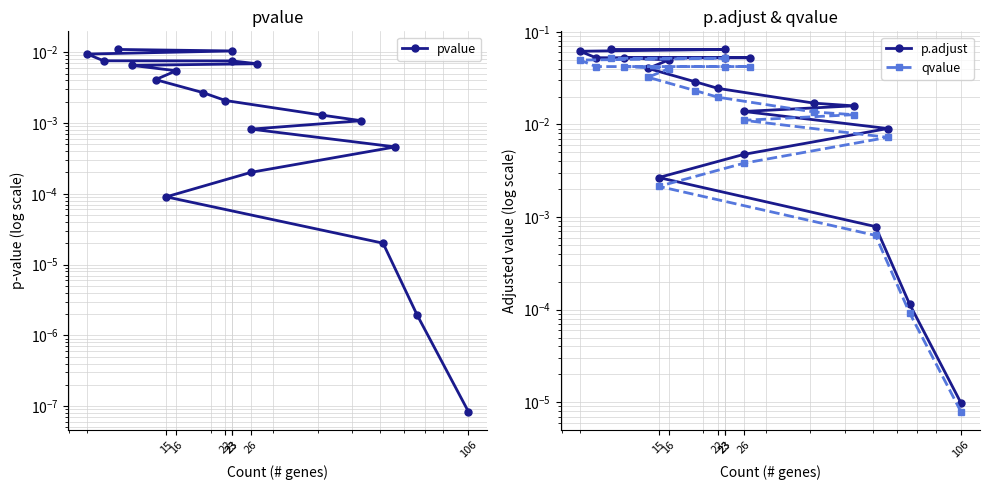

What are all the series names shown in the legend?

pvalue, p.adjust, qvalue